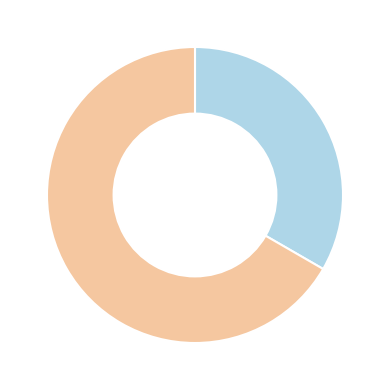

How many segments does this pie chart have?

2